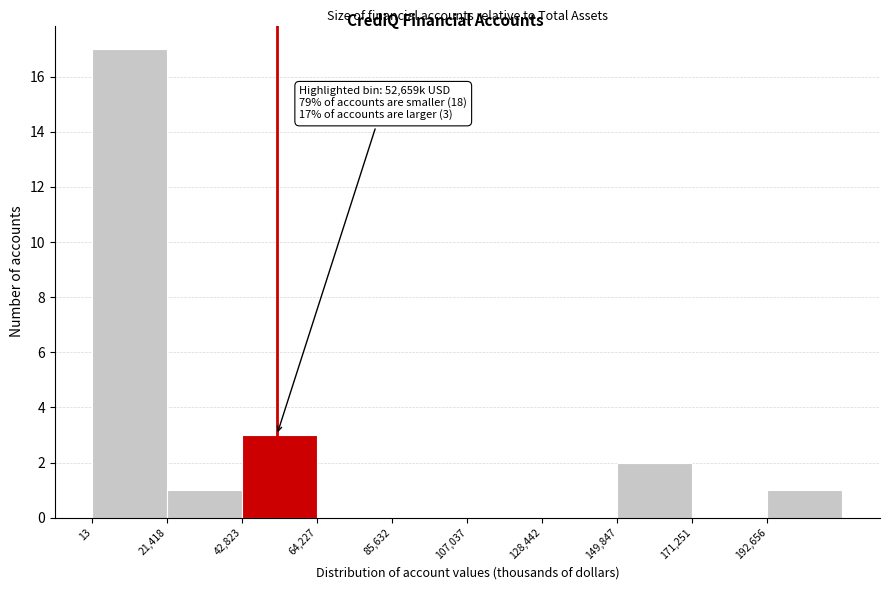

Which range on the x-axis has the tallest bar?

0 to 20000